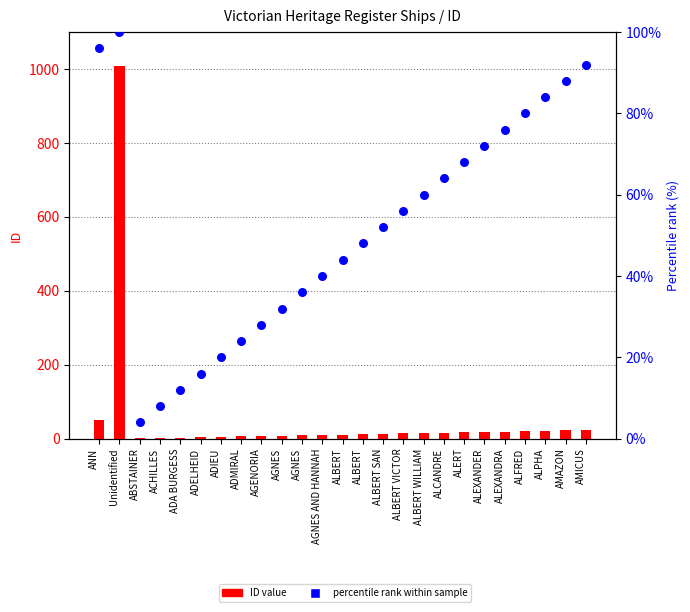

What are all the series names shown in the legend?

ID value, percentile rank within sample